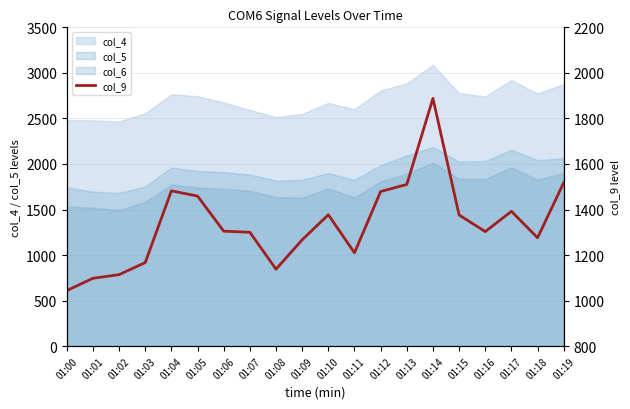

What is the value of the 4th point from the left?

1167